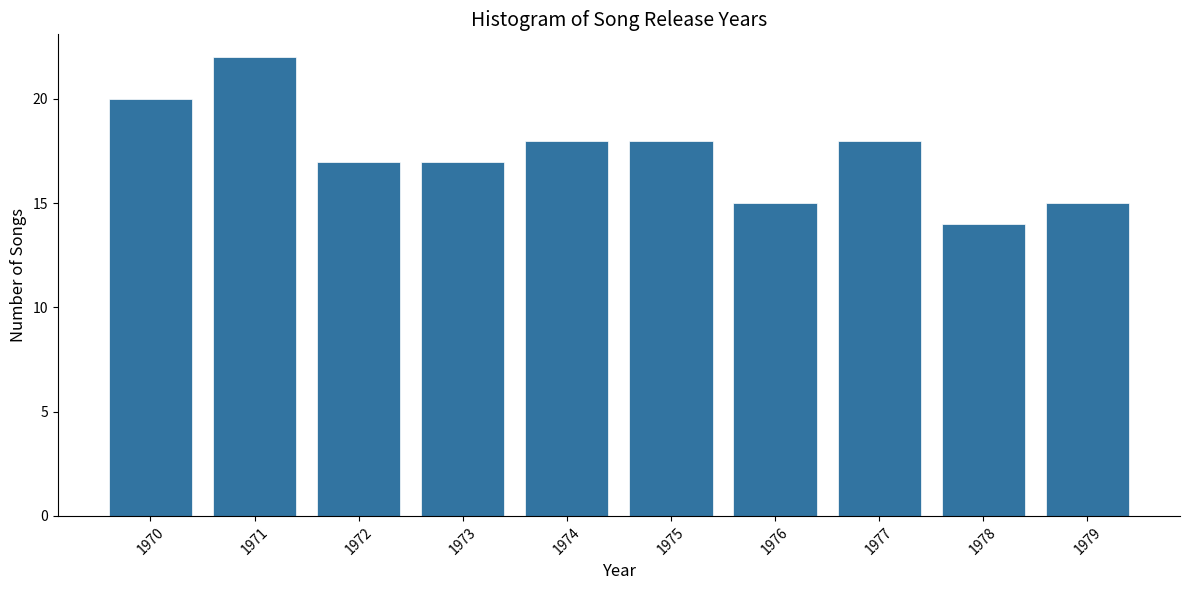

Reading right to left, what are all the values shown in this chart?

15	14	18	15	18	18	17	17	22	20